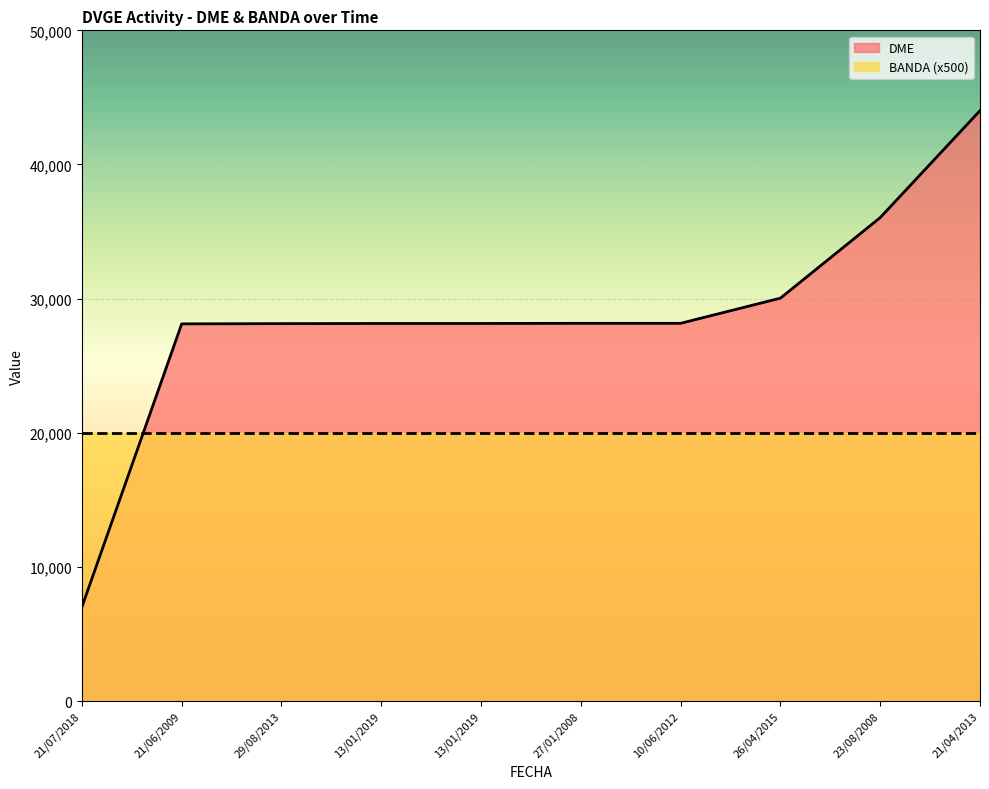

Where does the data first go above 28161?

26/04/2015